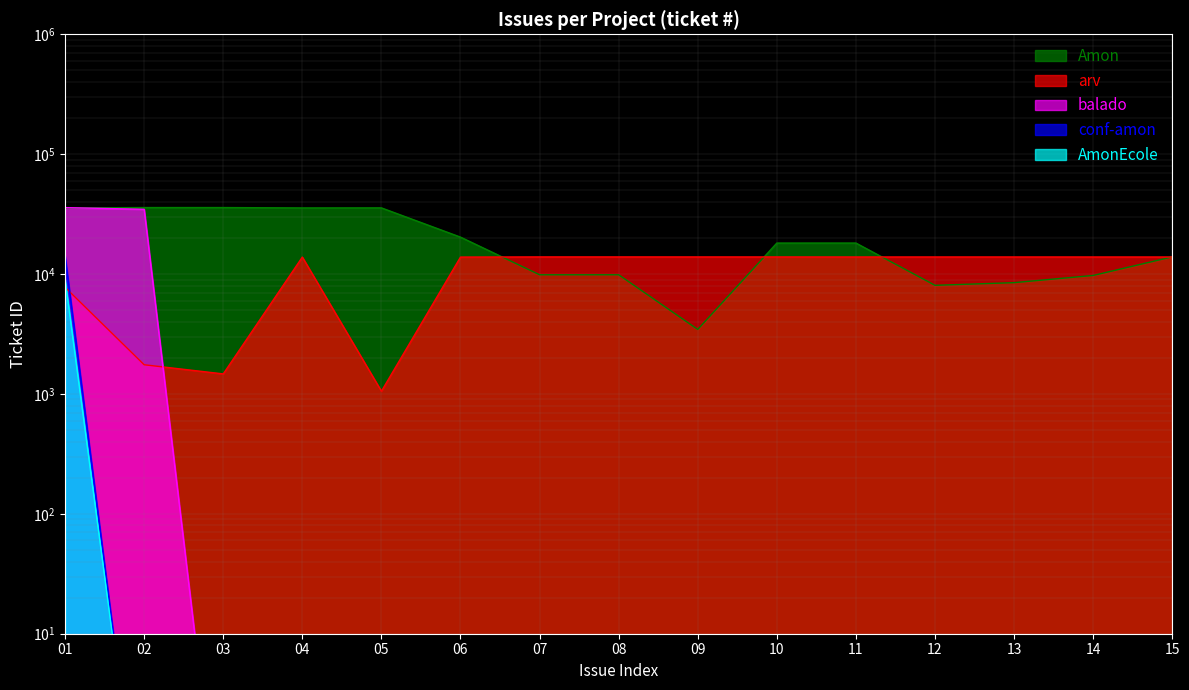

What is the difference between the highest and lowest values at 02?

35873.9